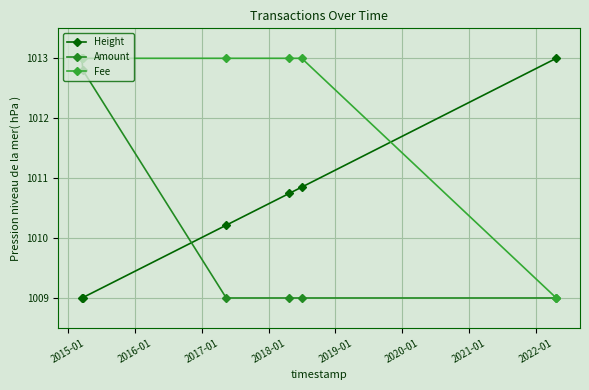

Which series has the largest total across all categories?

Fee